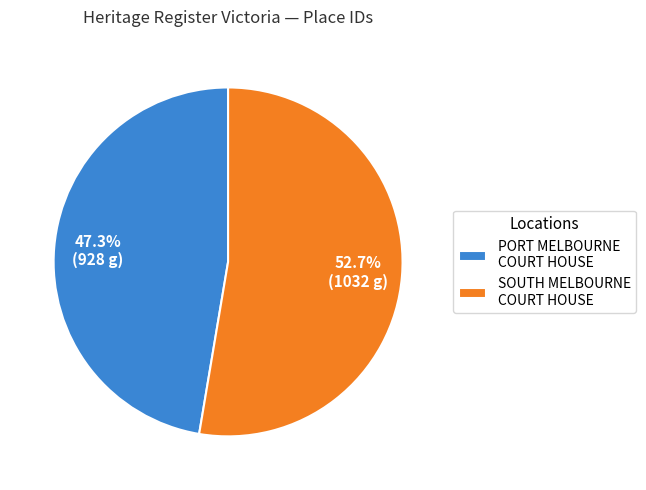

Which category has the biggest portion of the pie?

SOUTH MELBOURNE COURT HOUSE